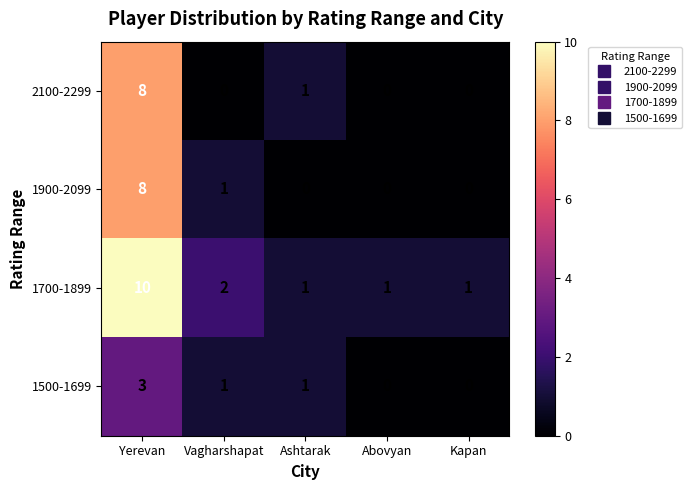

Which label corresponds to the largest value in the chart?

Yerevan